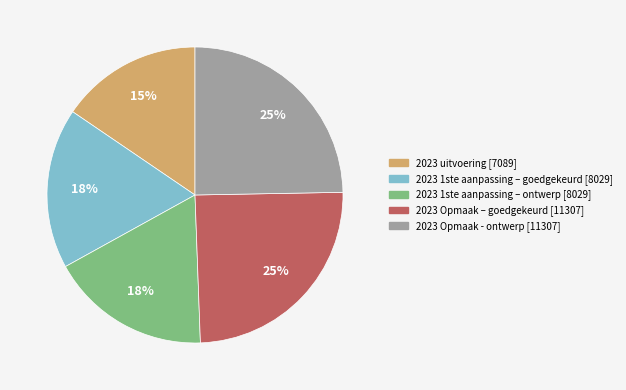

True or false: 2023 uitvoering accounts for 25% of the total.

False